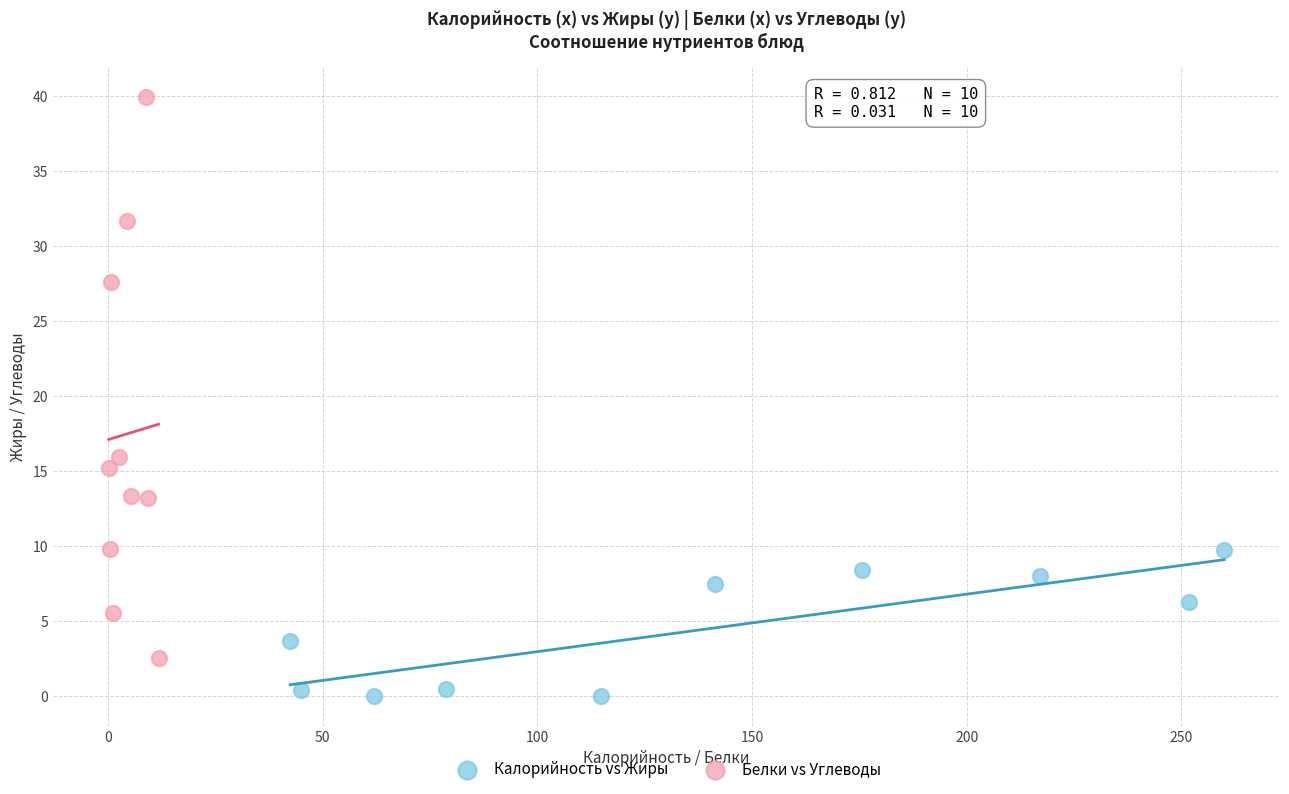

What are all the series names shown in the legend?

Калорийность vs Жиры, Белки vs Углеводы